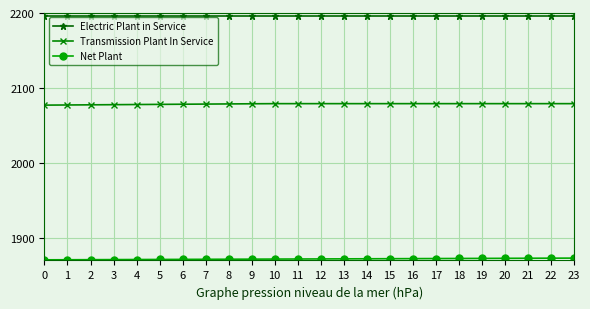

Is it true that Transmission Plant In Service equals 2079.3 at 10?

True